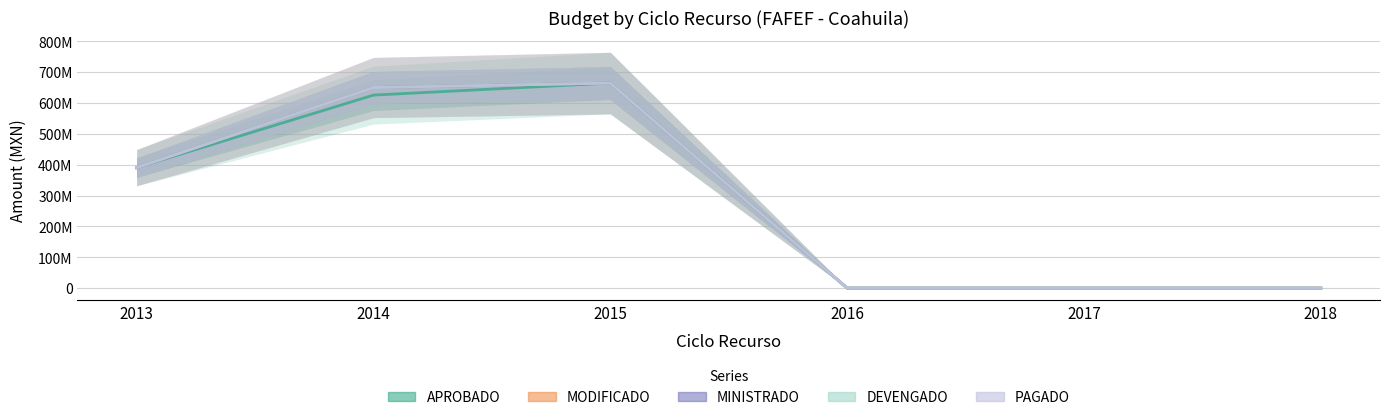

How many values in the APROBADO series are below 390649917?

3